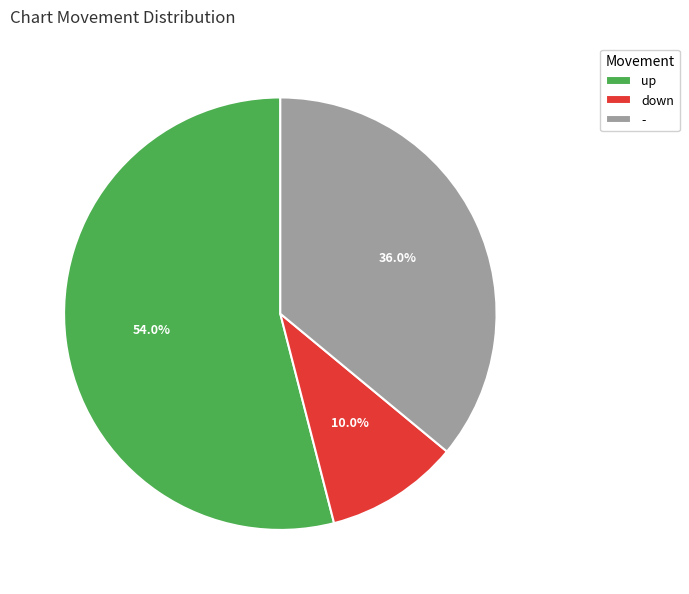

Does any single category account for the majority?

Yes